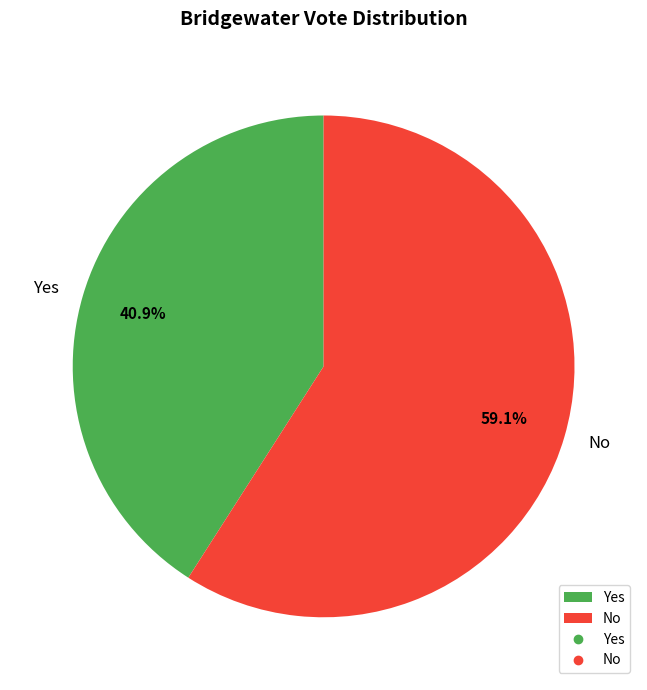

Is it true that Yes is 41% of the pie?

True